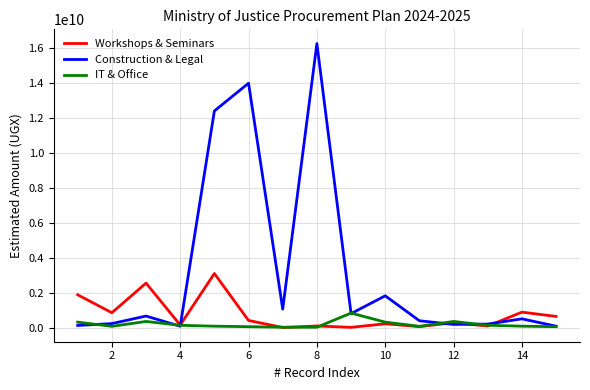

Which series has the largest range (max minus min)?

Construction & Legal